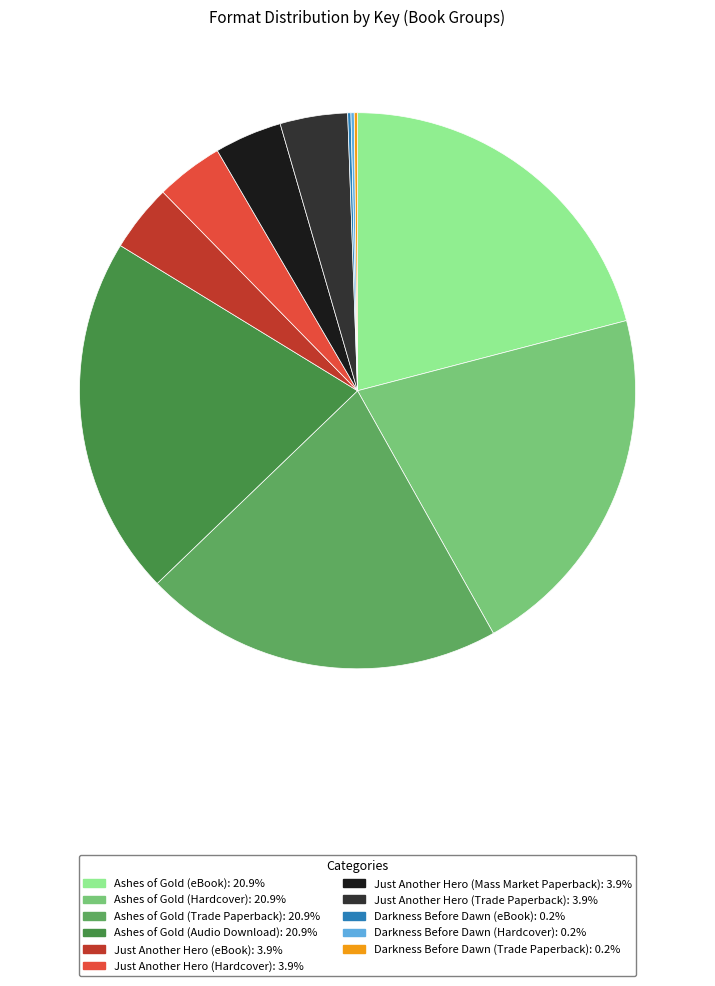

Approximately how many times larger is the value at Ashes of Gold (eBook) compared to Just Another Hero (Mass Market Paperback)?

5.3